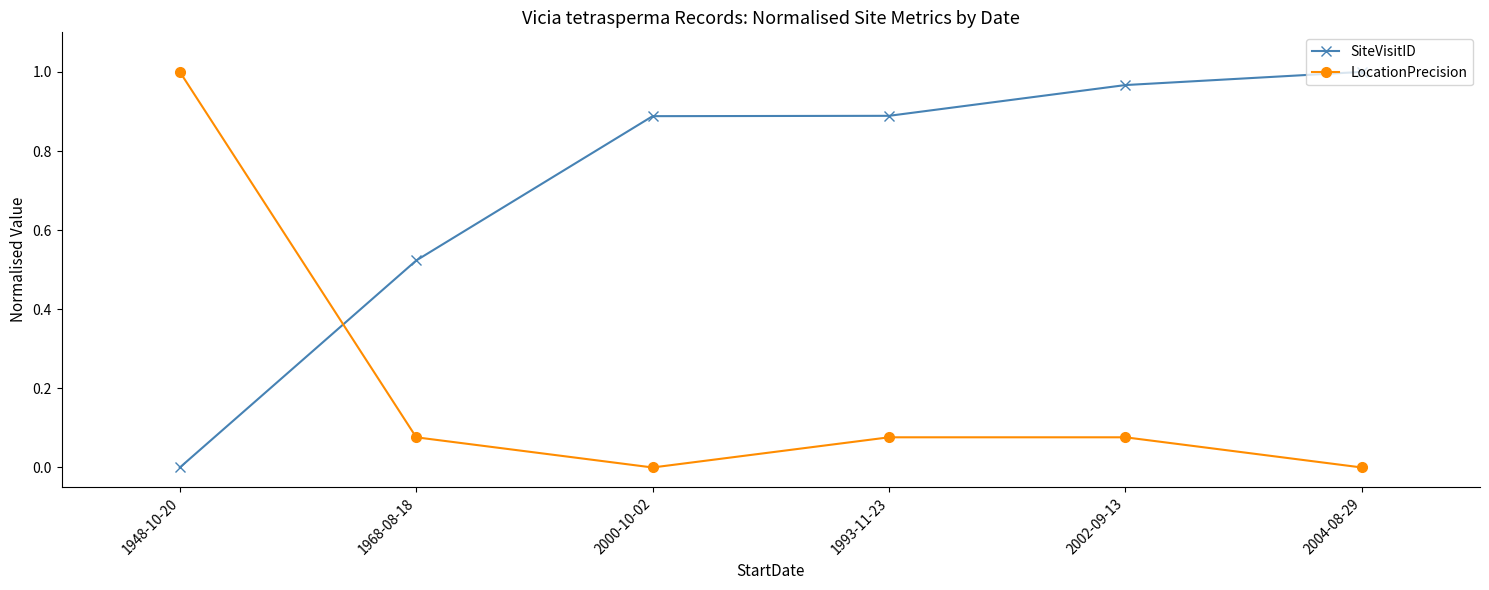

True or false: LocationPrecision has a value of 1.4 at 1948-10-20.

False